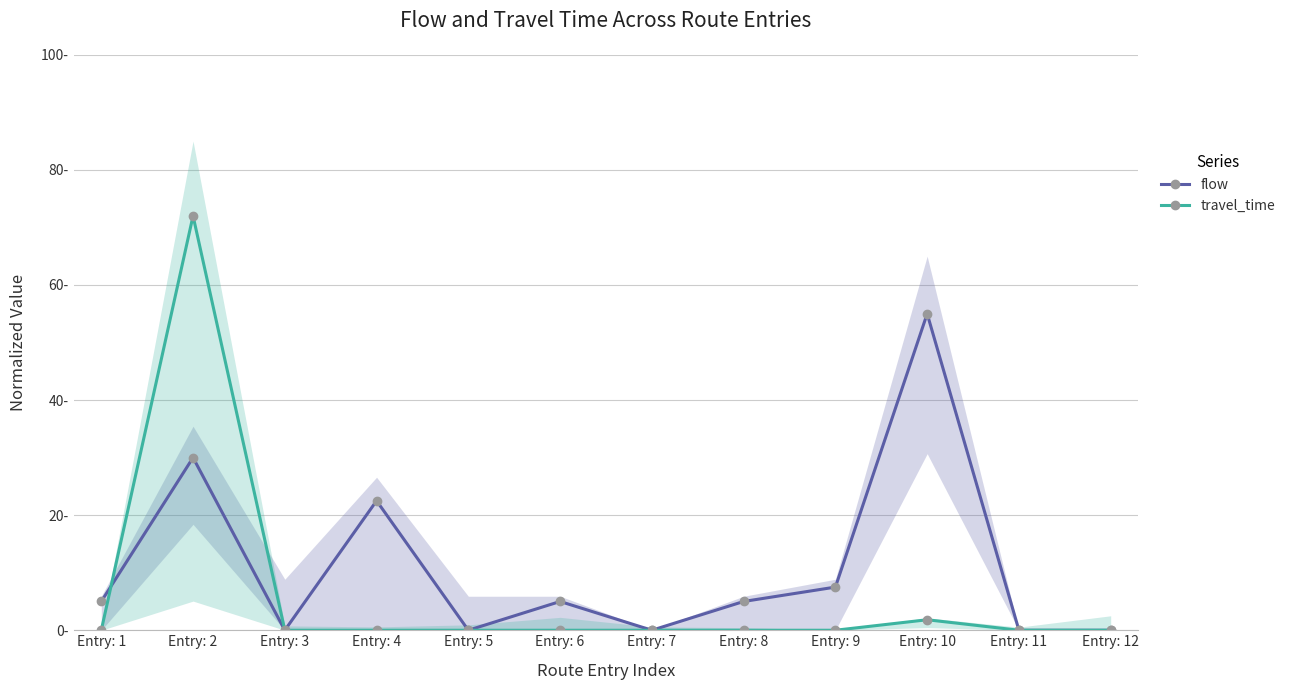

How many values in flow are above zero?

7